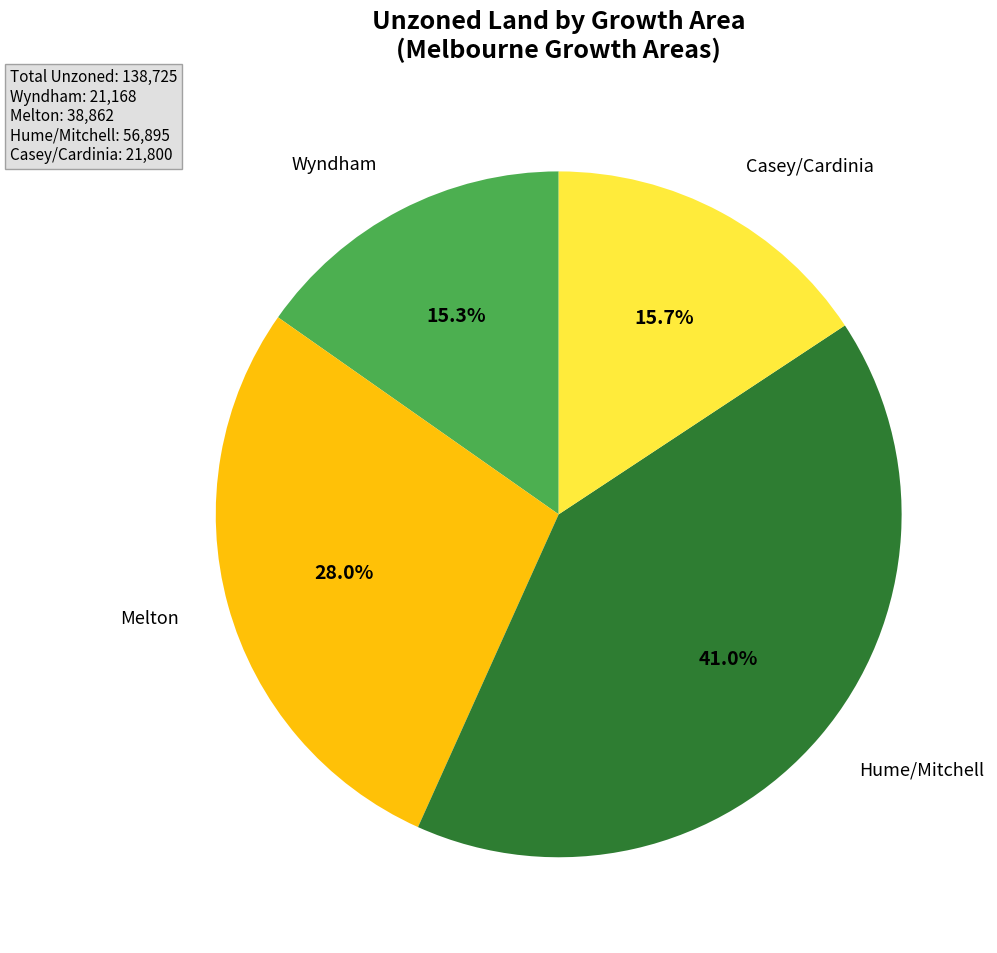

Is there any slice that represents more than half of the pie?

No